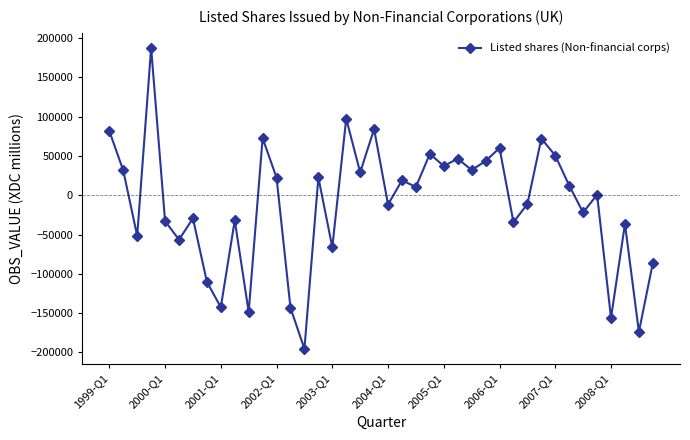

Count the number of categories in the chart.

40